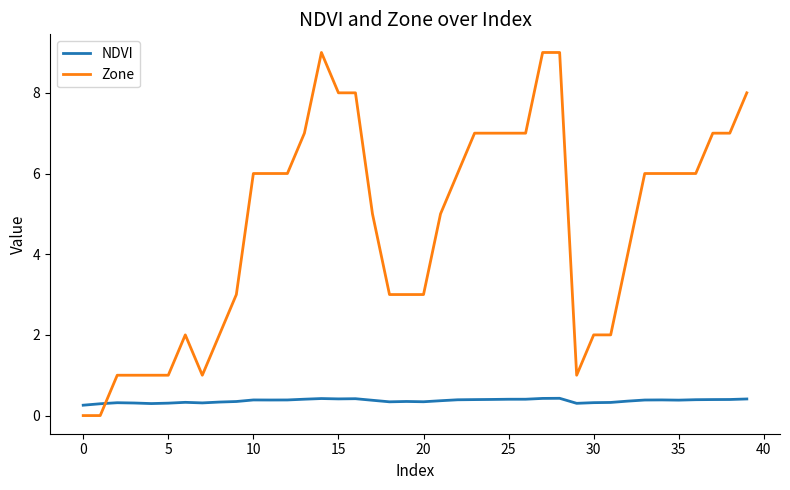

True or false: Zone and NDVI intersect in this chart.

True